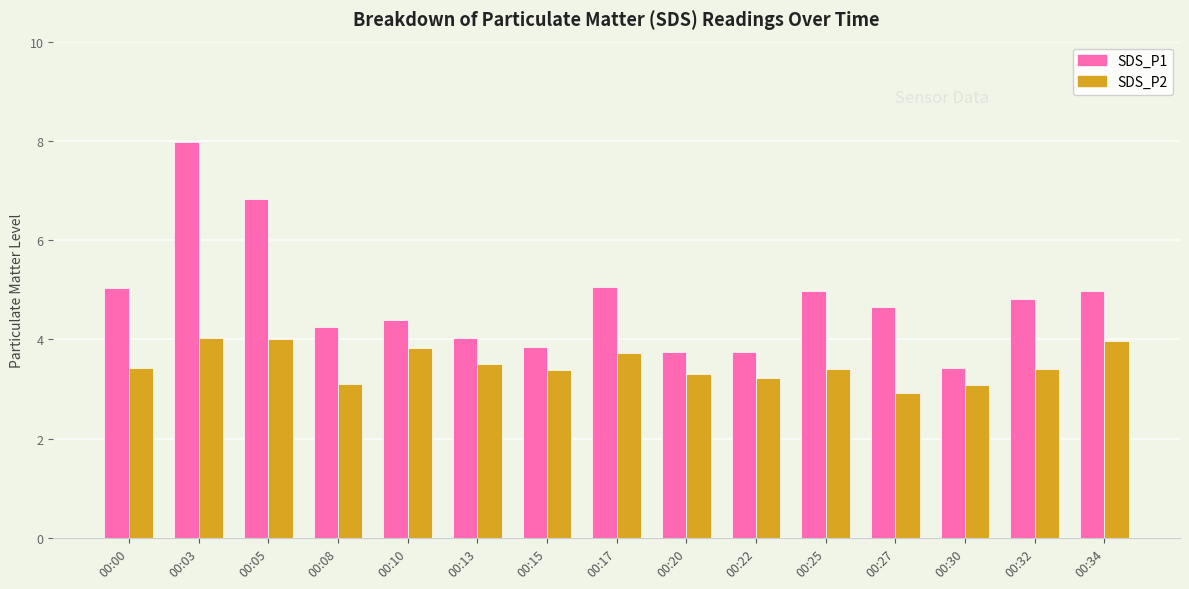

What is the approximate value of SDS_P2 at 00:25?

3.4